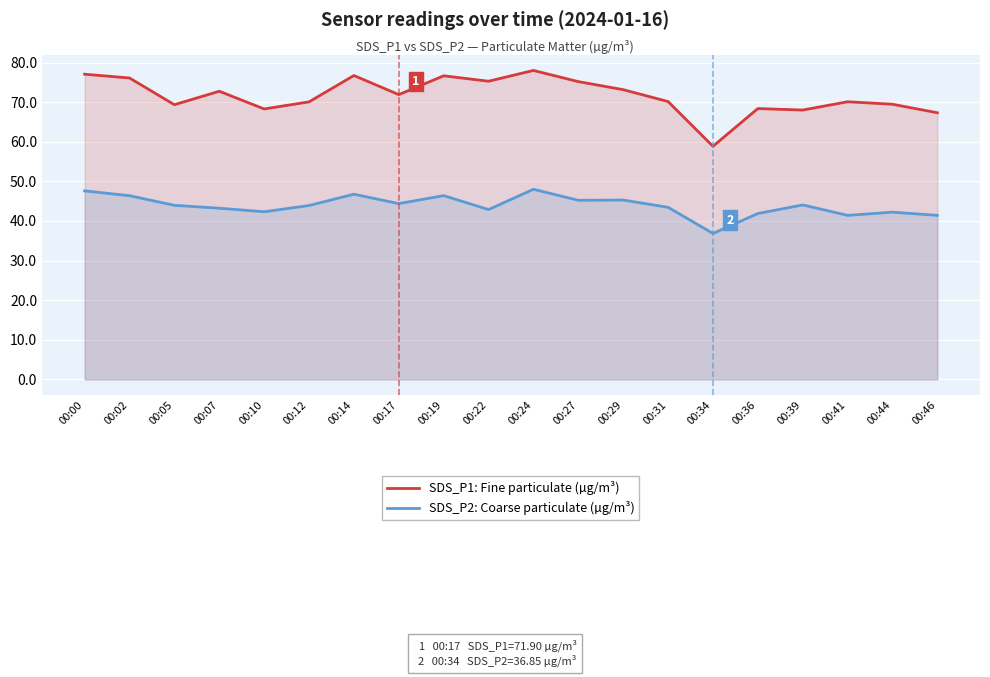

At which category does SDS_P1: Fine particulate (µg/m³) reach its first local peak?

00:07